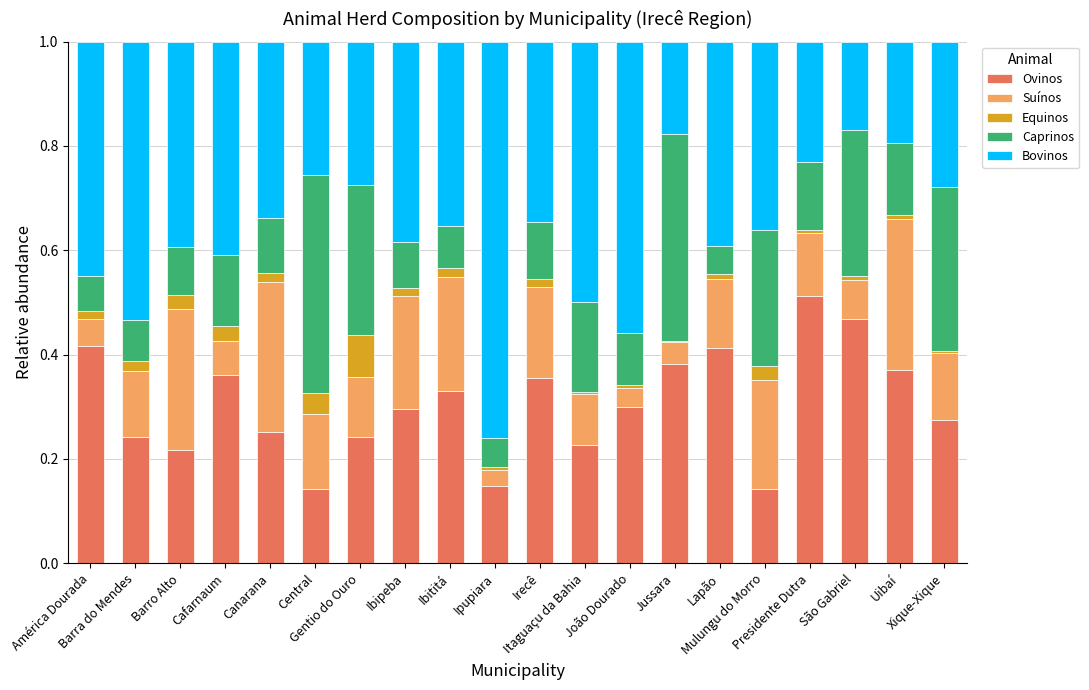

Does the chart contain stacked bars?

Yes